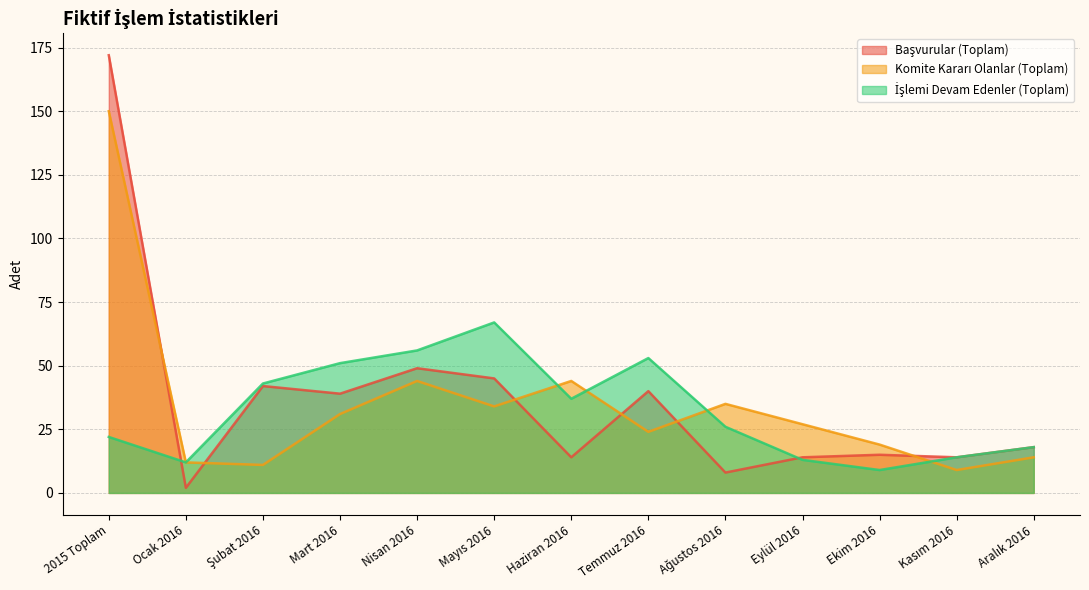

How many data points does each series have?

13